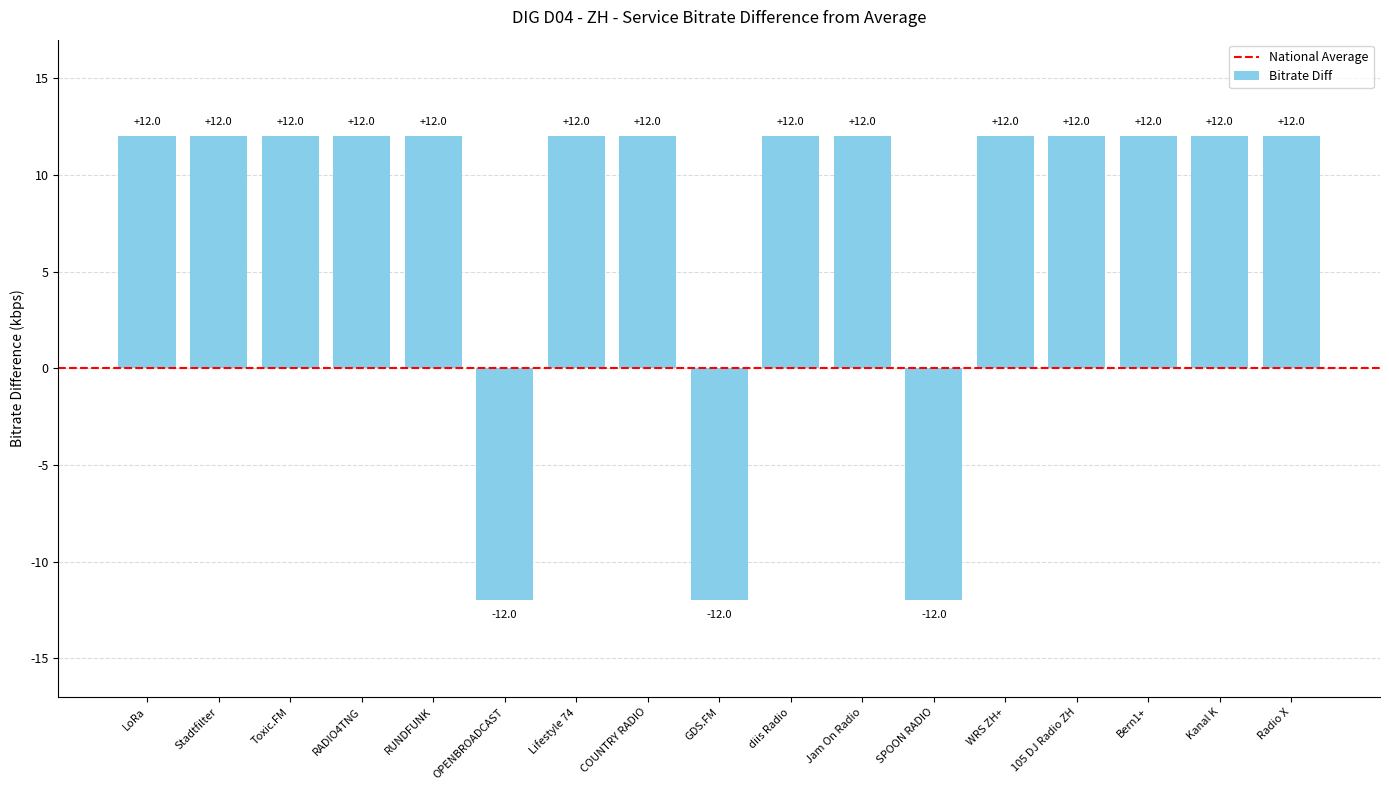

What is the smallest value displayed?

-12